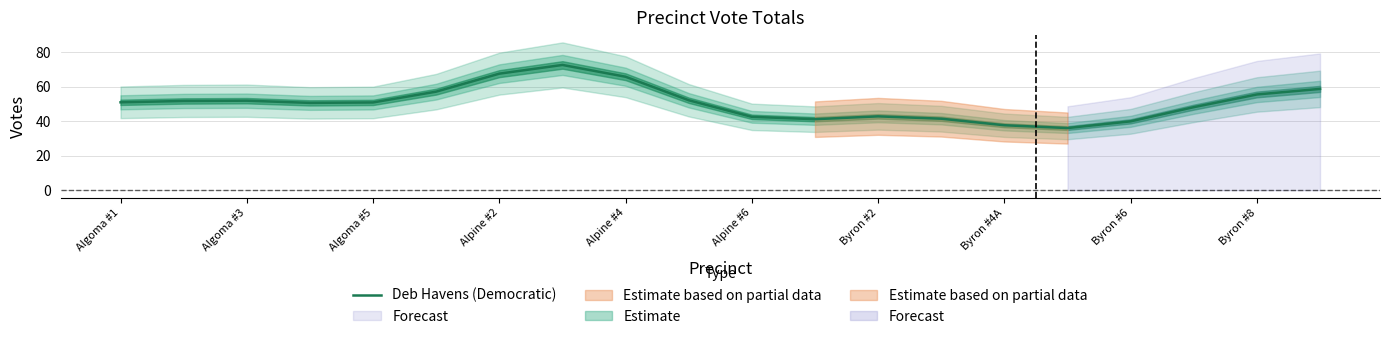

The Deb Havens (Democratic) series shows 97.9 at Byron #8. True or false?

False